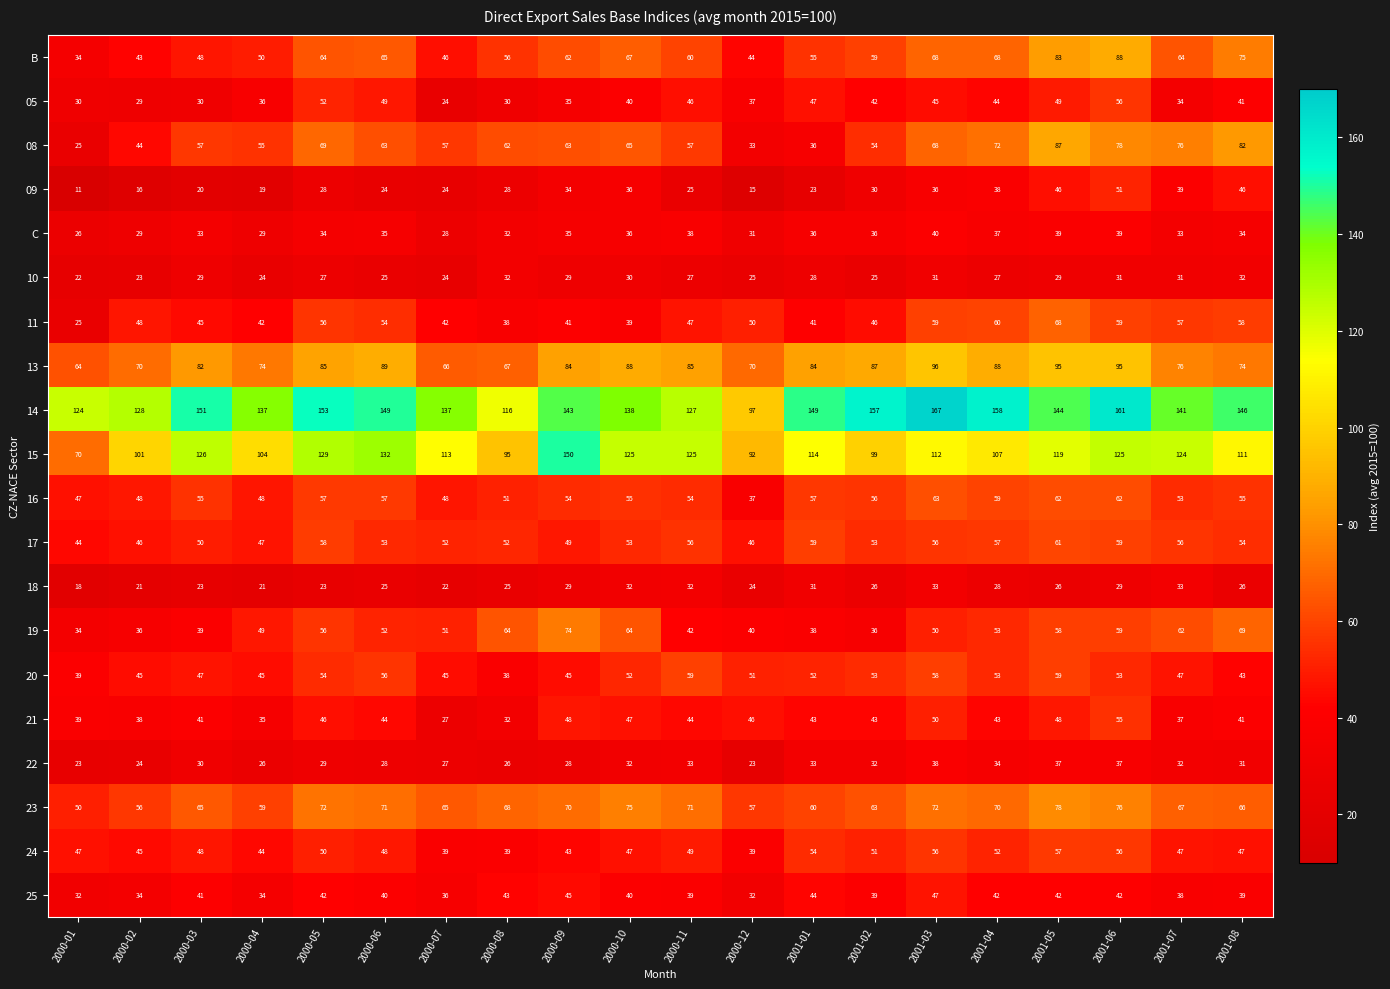

List the series in order of their peak value, highest first.

14, 15, 13, B, 08, 23, 19, 11, 16, 17, 20, 24, 05, 21, 09, 25, C, 22, 18, 10